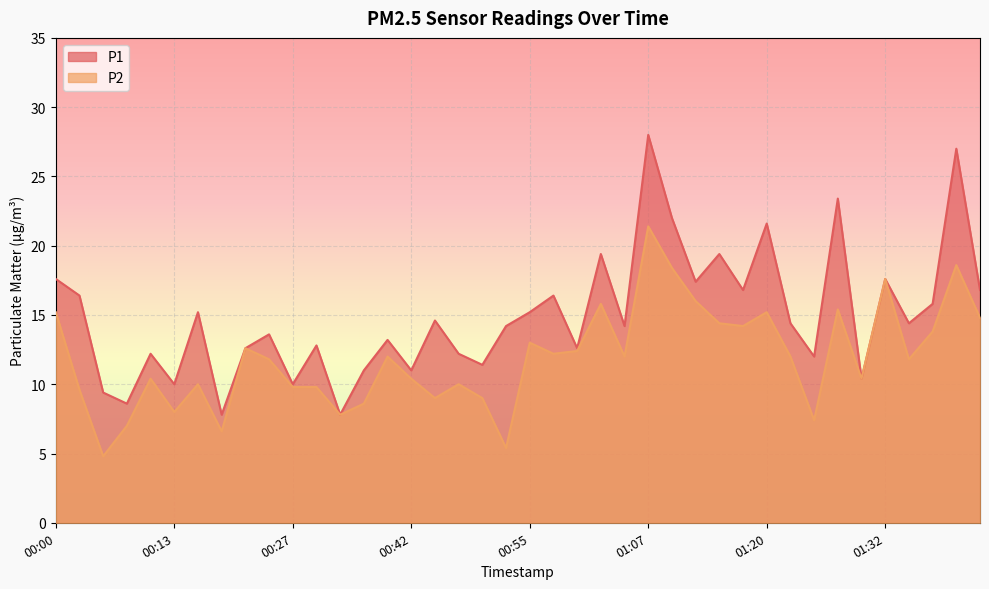

How many lines are shown in the chart?

2